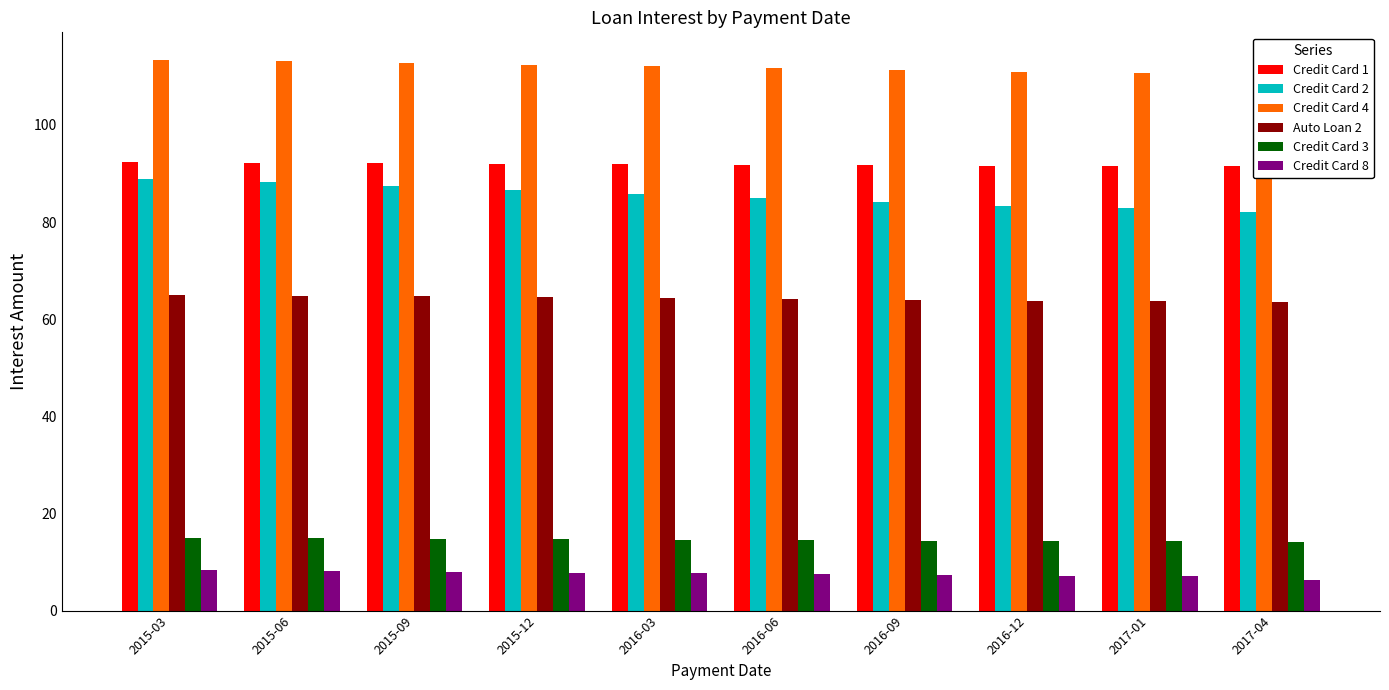

Reading right to left, what are all the values shown in this chart?

Credit Card 1: 91.5	91.6	91.6	91.7	91.8	91.9	92.0	92.1	92.2	92.3
Credit Card 2: 82.1	83.0	83.3	84.2	85.0	85.8	86.6	87.4	88.2	88.9
Credit Card 4: 110.2	110.7	110.8	111.3	111.7	112.0	112.4	112.8	113.1	113.4
Auto Loan 2: 63.6	63.8	63.8	64.0	64.2	64.4	64.5	64.7	64.8	65.0
Credit Card 3: 14.1	14.2	14.3	14.4	14.5	14.6	14.7	14.8	14.9	15.0
Credit Card 8: 6.4	7.1	7.1	7.3	7.5	7.7	7.8	8.0	8.2	8.3